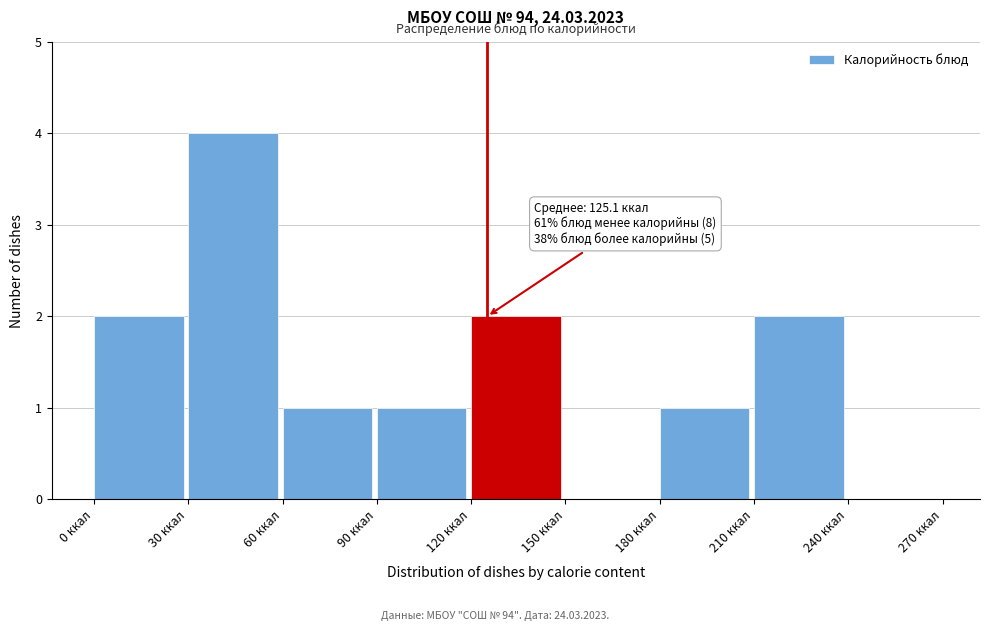

Over which range of the x-axis is the bar tallest?

30 to 60